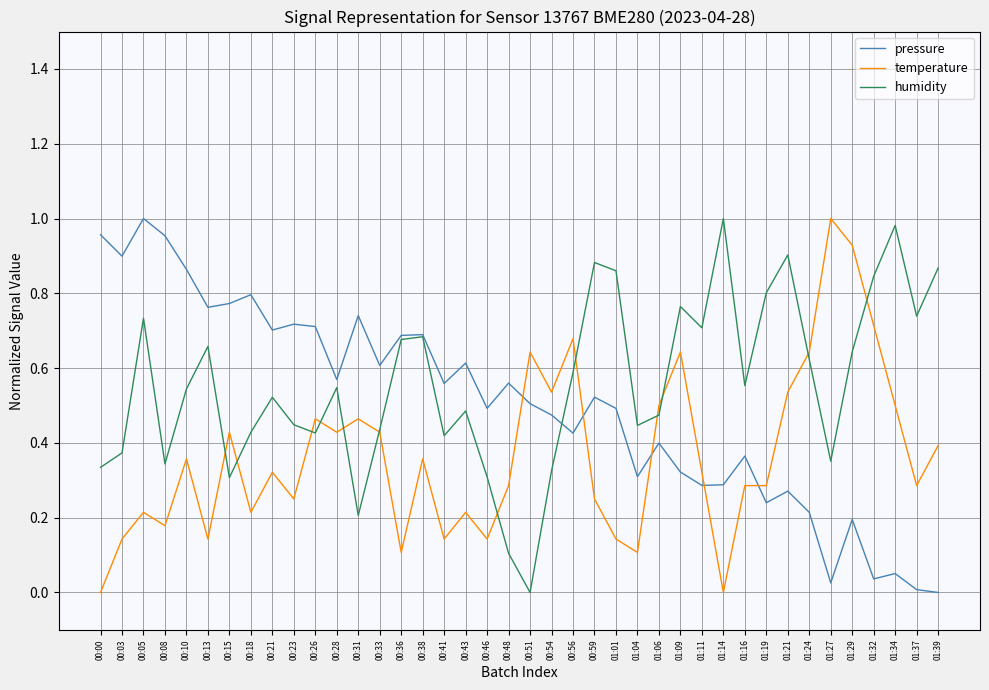

At 00:21, list the series in order from smallest to largest.

temperature, humidity, pressure